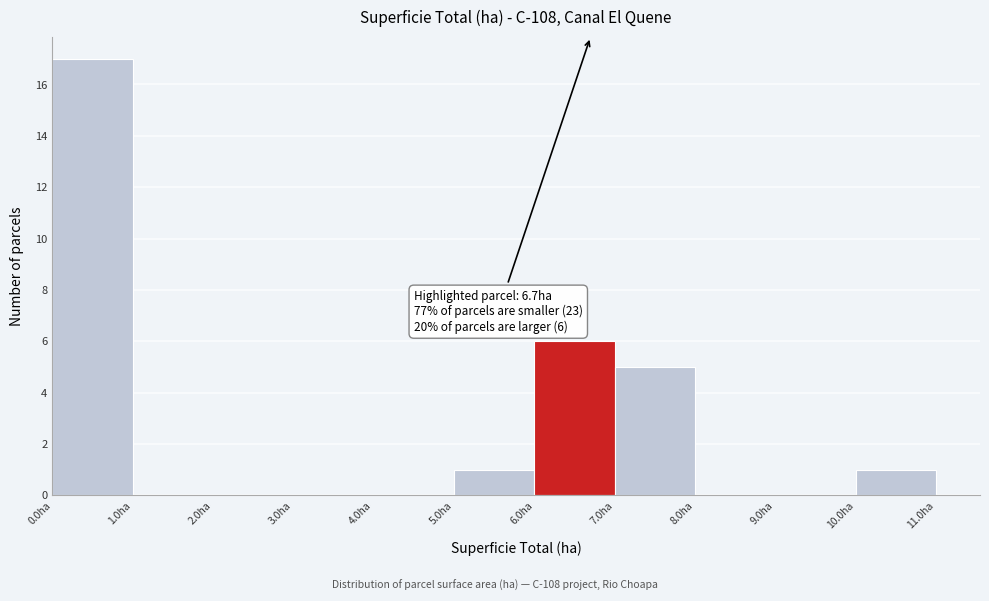

Which range on the x-axis has the tallest bar?

0 to 1